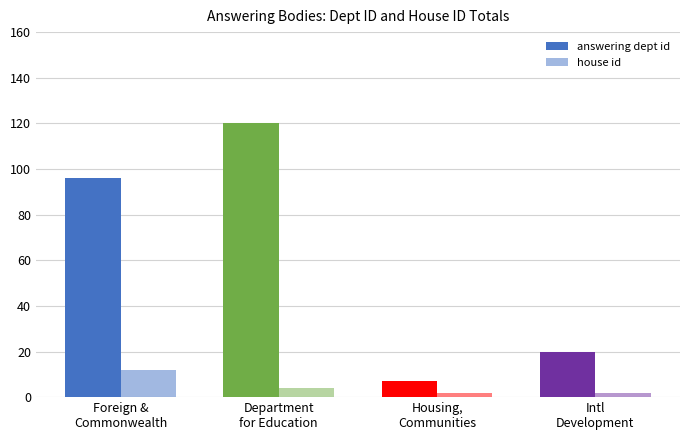

Which series has the largest range (max minus min)?

answering dept id